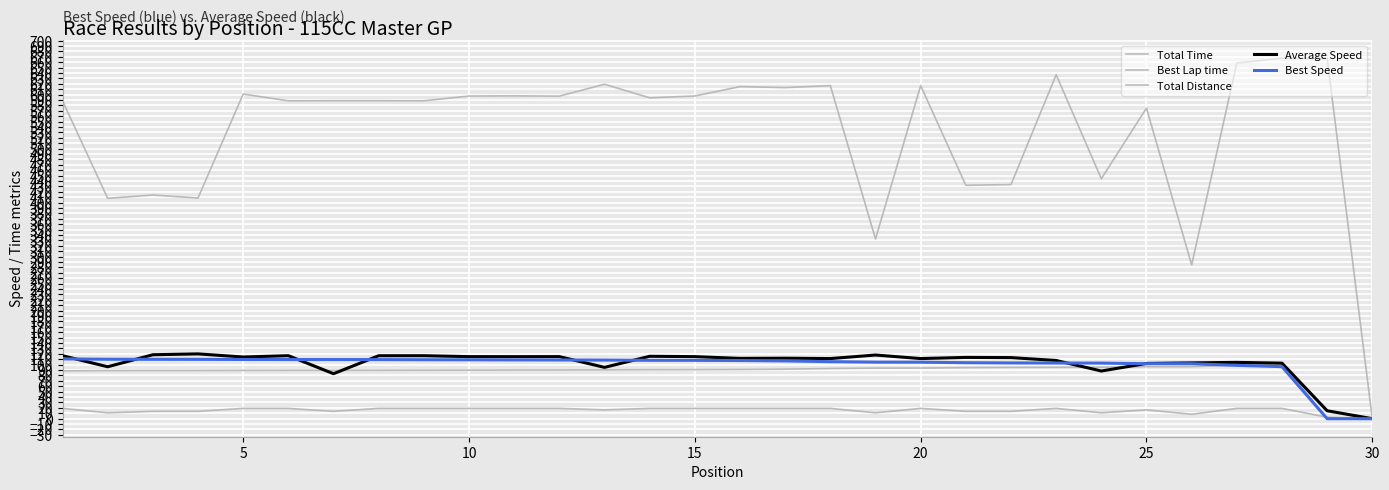

What is the maximum value for Average Speed?

120.0